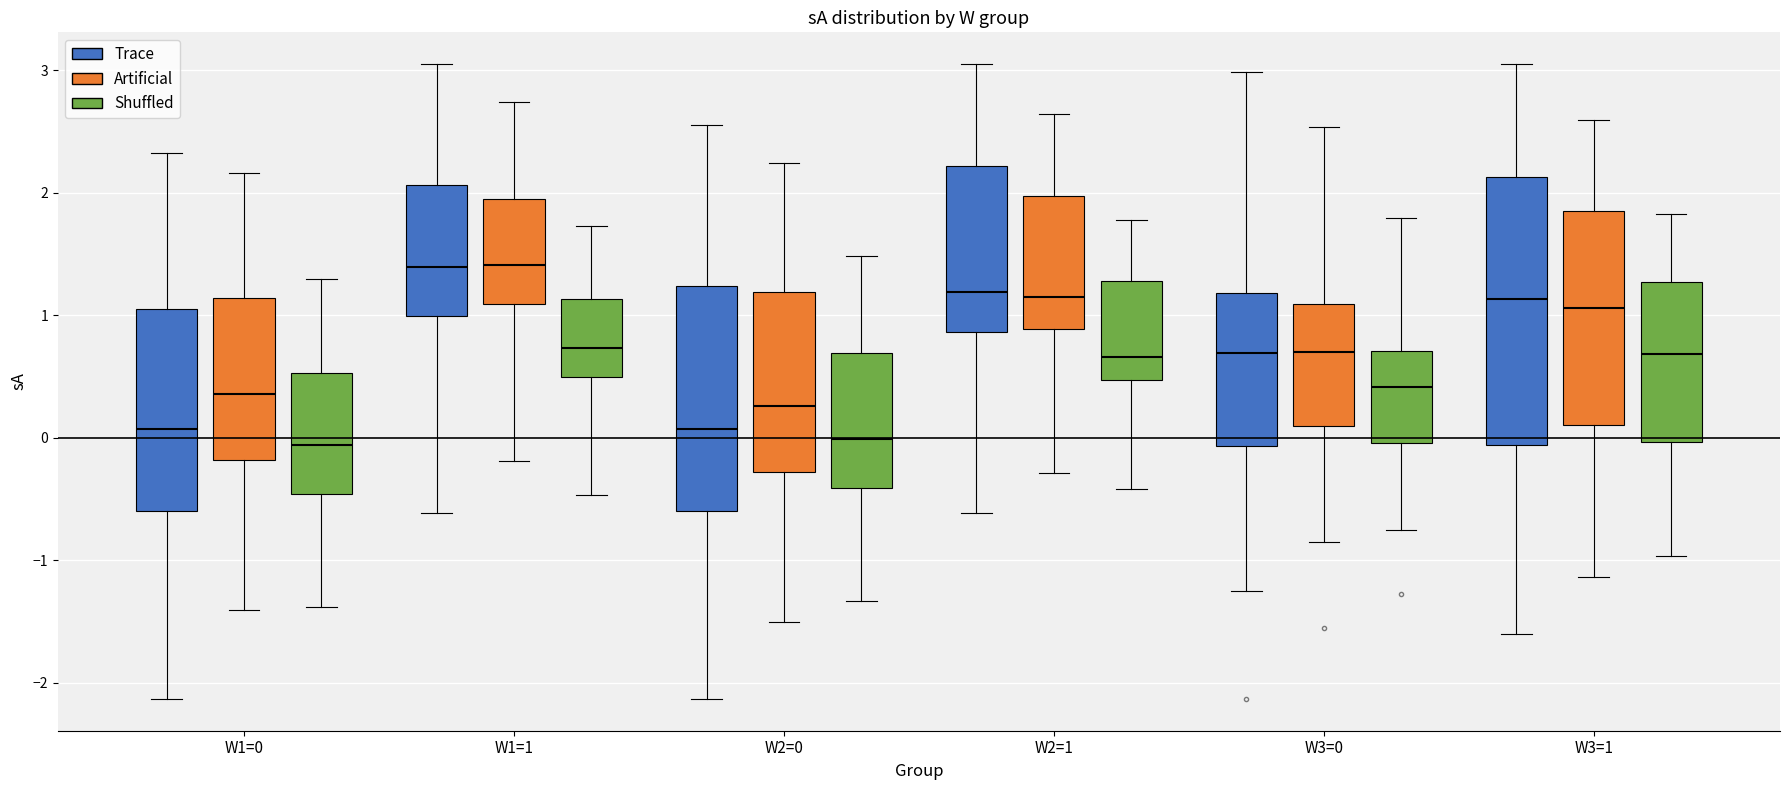

Reading left to right, read every box against the y-axis: the position of its median line, the range the box covers, and the ends of its whiskers. The values are not printed on the chart, so give them approximately, as read against the axis.

W1=0 (Trace): median 0.1, box -0.6 to 1.0, whiskers -2.1 to 2.3
W1=0 (Artificial): median 0.4, box -0.2 to 1.1, whiskers -1.4 to 2.2
W1=0 (Shuffled): median -0.1, box -0.5 to 0.5, whiskers -1.4 to 1.3
W1=1 (Trace): median 1.4, box 1.0 to 2.1, whiskers -0.6 to 3.1
W1=1 (Artificial): median 1.4, box 1.1 to 1.9, whiskers -0.2 to 2.7
W1=1 (Shuffled): median 0.7, box 0.5 to 1.1, whiskers -0.5 to 1.7
W2=0 (Trace): median 0.1, box -0.6 to 1.2, whiskers -2.1 to 2.6
W2=0 (Artificial): median 0.3, box -0.3 to 1.2, whiskers -1.5 to 2.2
W2=0 (Shuffled): median 0.0, box -0.4 to 0.7, whiskers -1.3 to 1.5
W2=1 (Trace): median 1.2, box 0.9 to 2.2, whiskers -0.6 to 3.1
W2=1 (Artificial): median 1.1, box 0.9 to 2.0, whiskers -0.3 to 2.6
W2=1 (Shuffled): median 0.7, box 0.5 to 1.3, whiskers -0.4 to 1.8
W3=0 (Trace): median 0.7, box -0.1 to 1.2, whiskers -1.2 to 3.0
W3=0 (Artificial): median 0.7, box 0.1 to 1.1, whiskers -0.8 to 2.5
W3=0 (Shuffled): median 0.4, box 0.0 to 0.7, whiskers -0.7 to 1.8
W3=1 (Trace): median 1.1, box -0.1 to 2.1, whiskers -1.6 to 3.1
W3=1 (Artificial): median 1.1, box 0.1 to 1.9, whiskers -1.1 to 2.6
W3=1 (Shuffled): median 0.7, box 0.0 to 1.3, whiskers -1.0 to 1.8